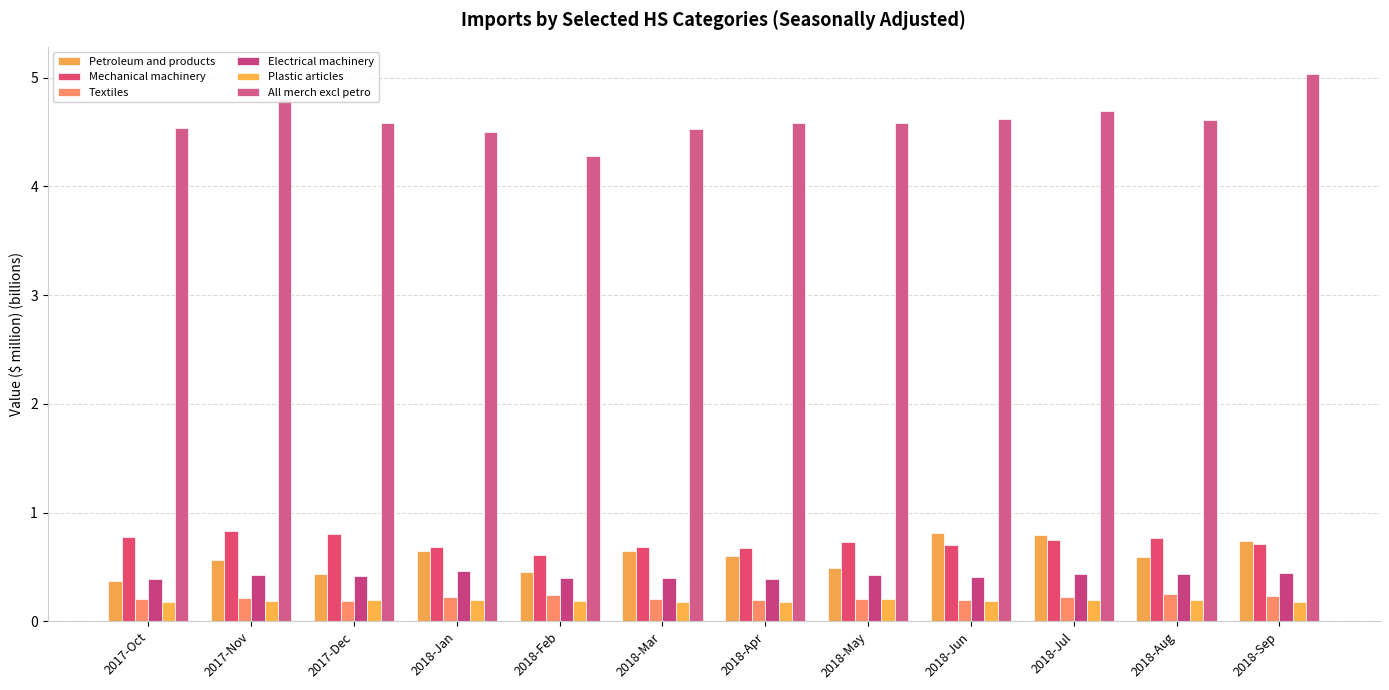

At which label is Plastic articles closest to 0?

2017-Oct